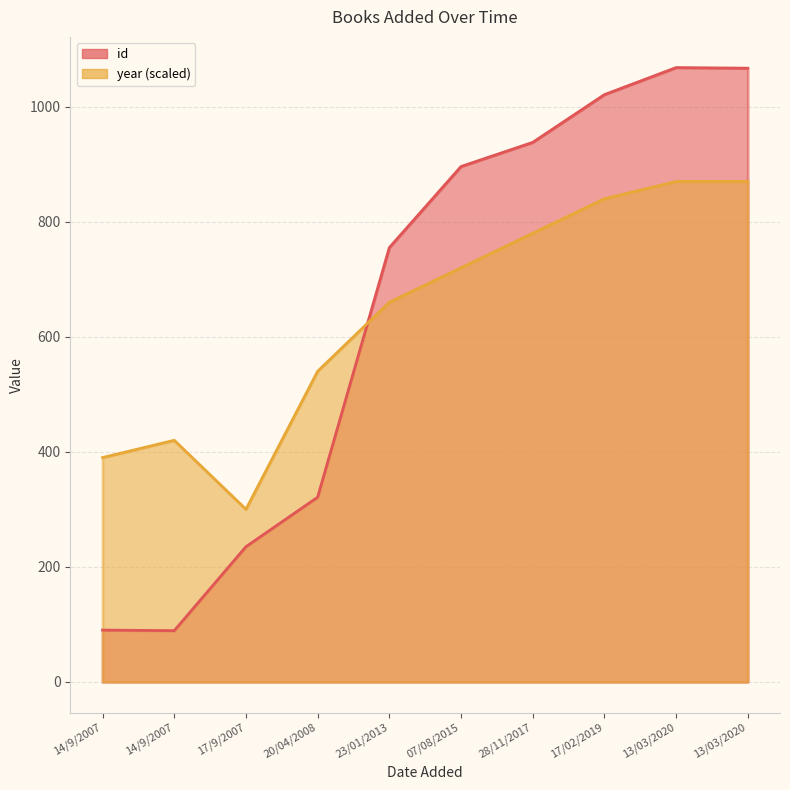

Reading left to right, what are all the values shown in this chart?

id: 14/9/2007=90	14/9/2007=89	17/9/2007=235	20/04/2008=321	23/01/2013=755	07/08/2015=896	28/11/2017=938	17/02/2019=1021	13/03/2020=1068	13/03/2020=1067
year: 14/9/2007=390	14/9/2007=420	17/9/2007=300	20/04/2008=540	23/01/2013=660	07/08/2015=720	28/11/2017=780	17/02/2019=840	13/03/2020=870	13/03/2020=870